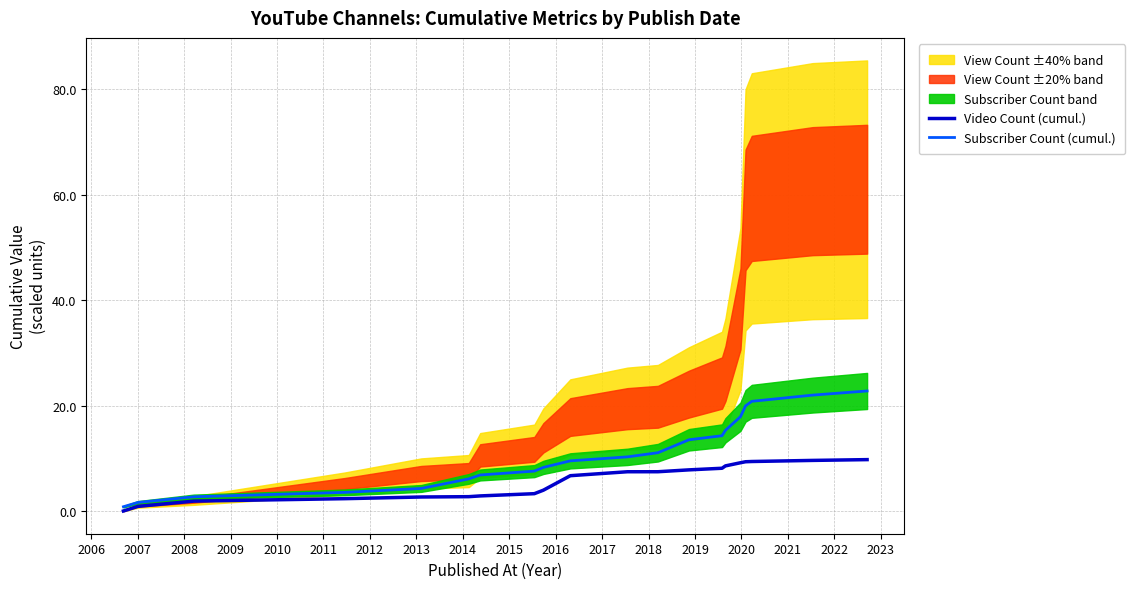

What is the maximum value for Video Count (cumul.)?

9.8